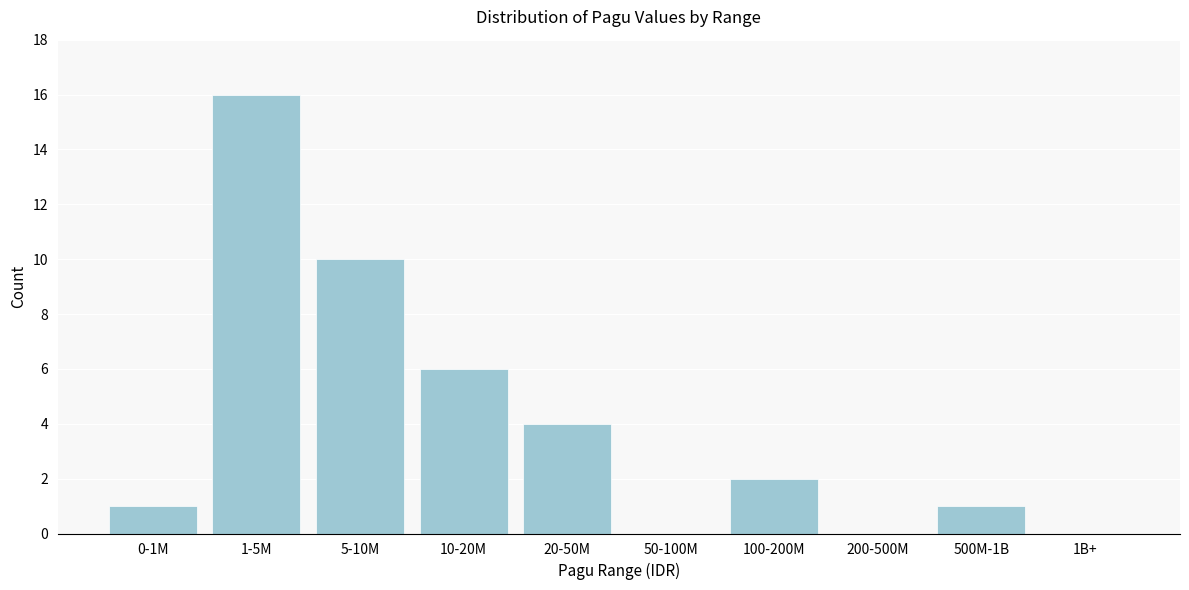

Reading left to right, extract all data points from this chart.

0-1M=1	1-5M=16	5-10M=10	10-20M=6	20-50M=4	50-100M=0	100-200M=2	200-500M=0	500M-1B=1	1B+=0